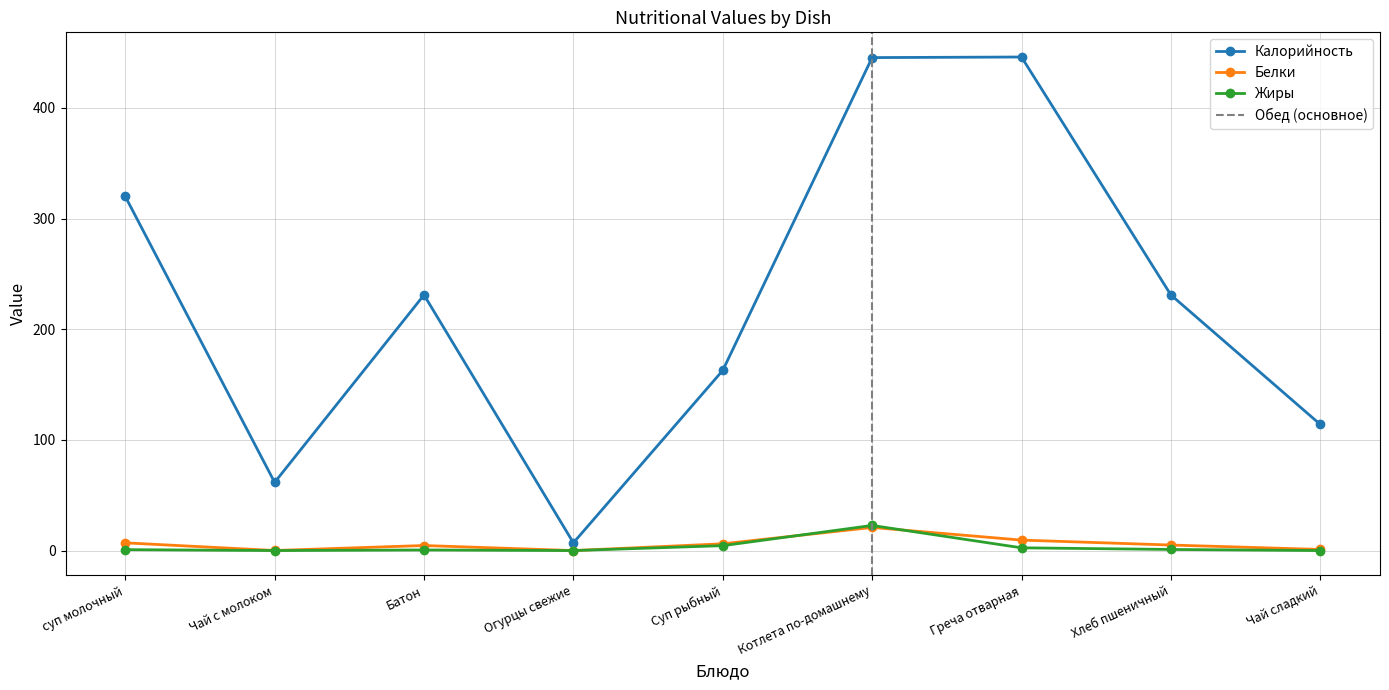

What is the sum of all Жиры values?

32.0